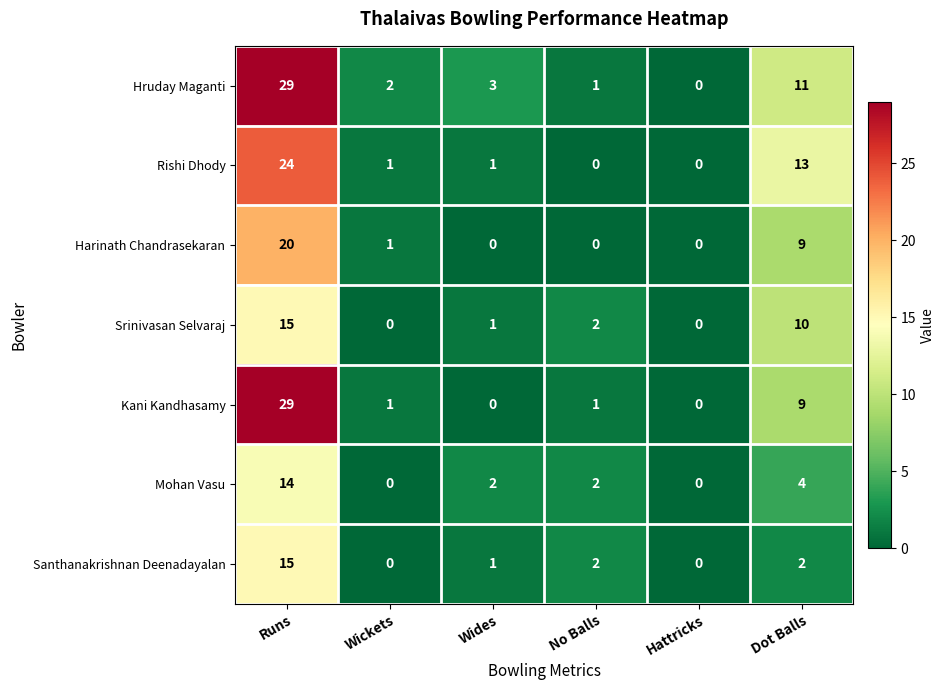

At which label is Harinath Chandrasekaran closest to 10?

Dot Balls